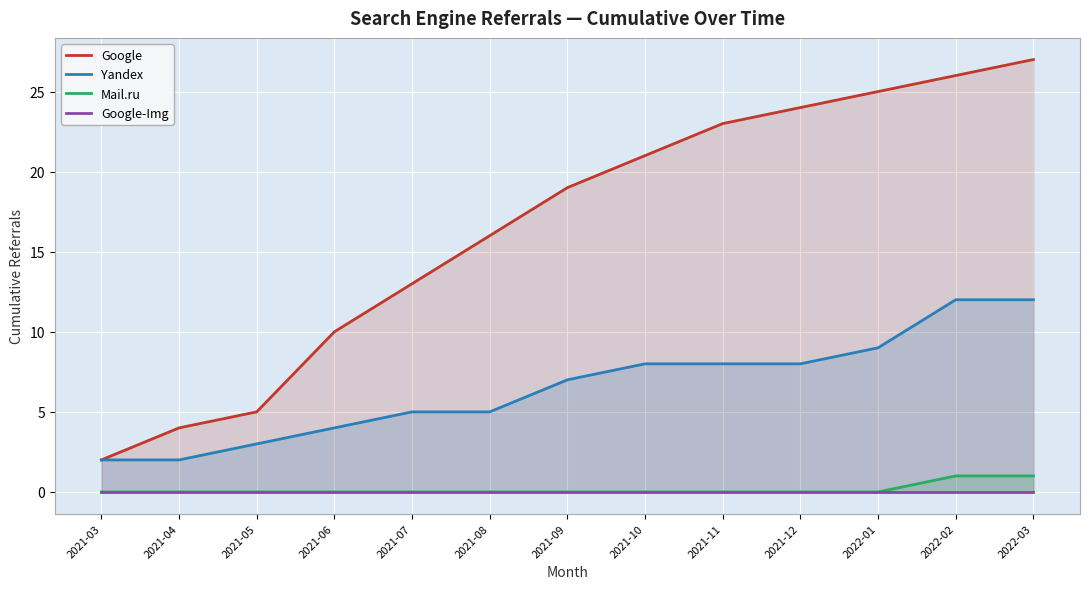

Which series has the widest spread of values?

Google